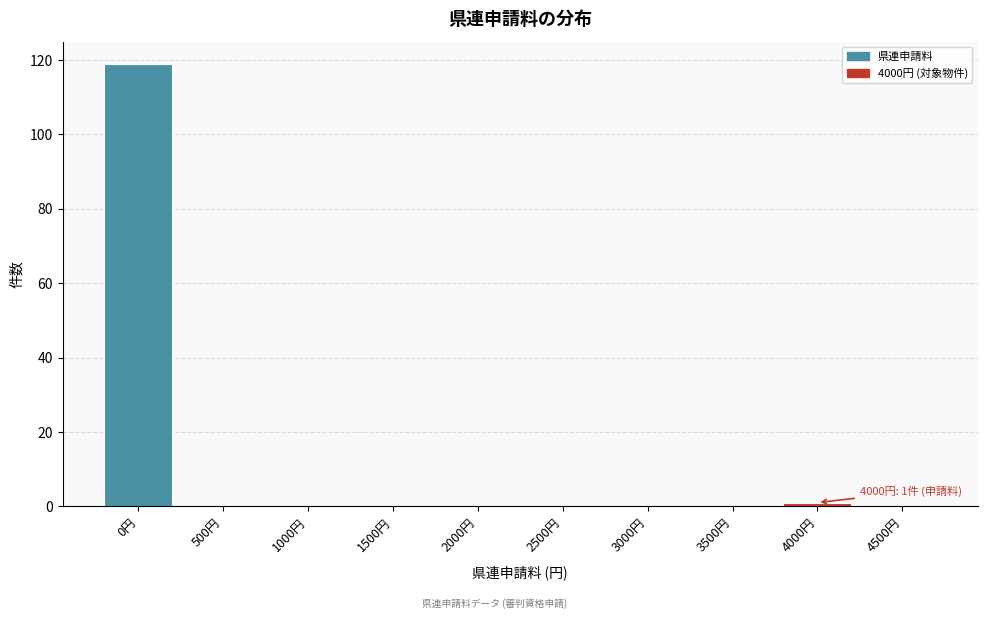

Reading right to left, transcribe all the data shown in this chart.

4500円=0	4000円=1	3500円=0	3000円=0	2500円=0	2000円=0	1500円=0	1000円=0	500円=0	0円=119